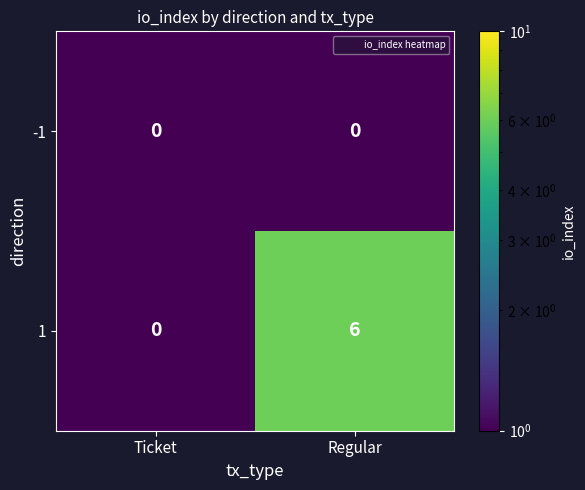

Reading right to left, extract all data points from this chart.

-1: 0	0
1: 6	0